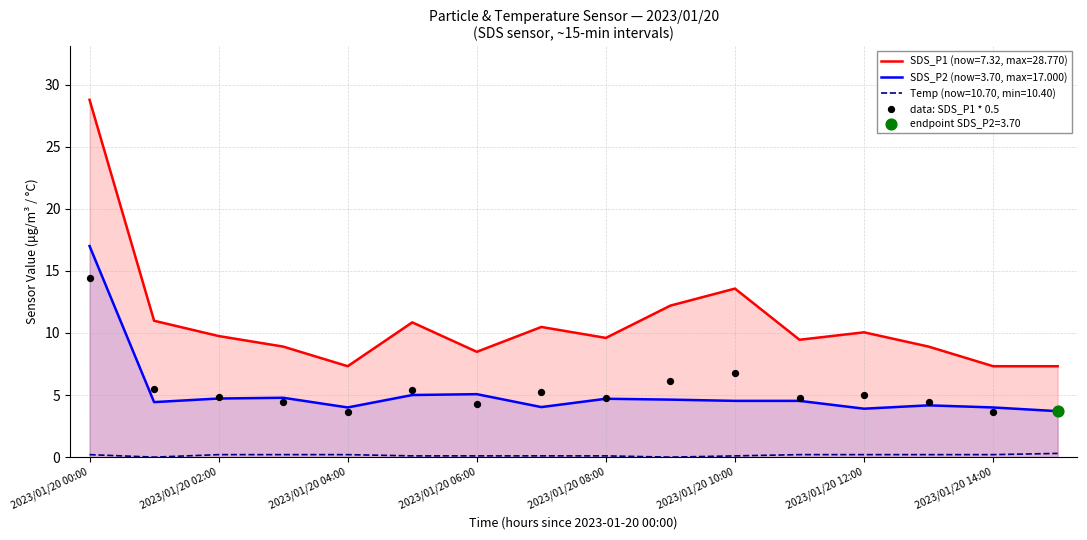

True or false: SDS_P1 (now=7.32, max=28.770) and SDS_P2 (now=3.70, max=17.000) intersect in this chart.

False